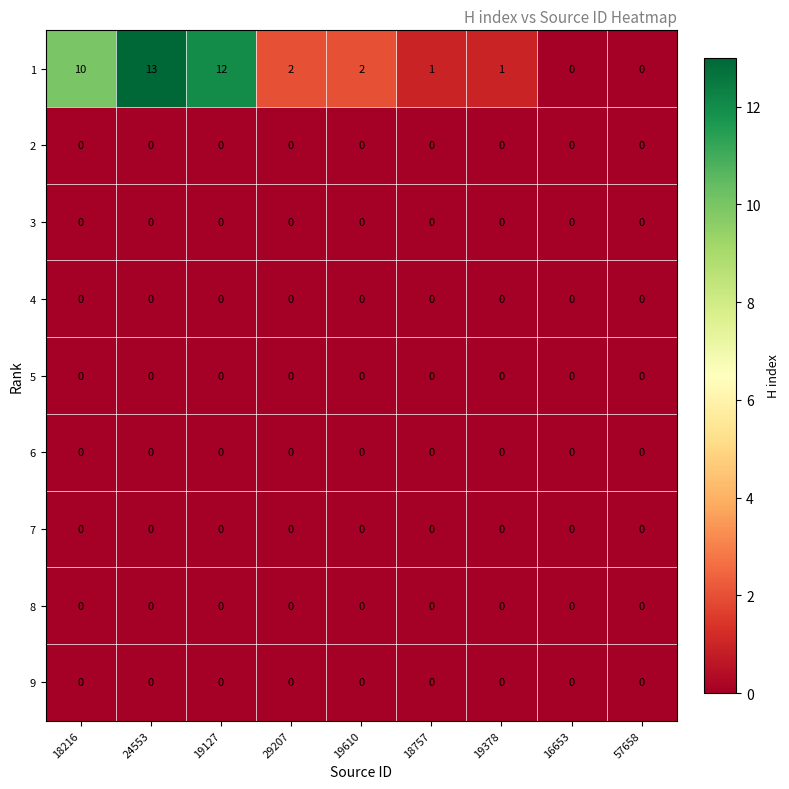

What is the difference between the highest and lowest values at 18757?

1